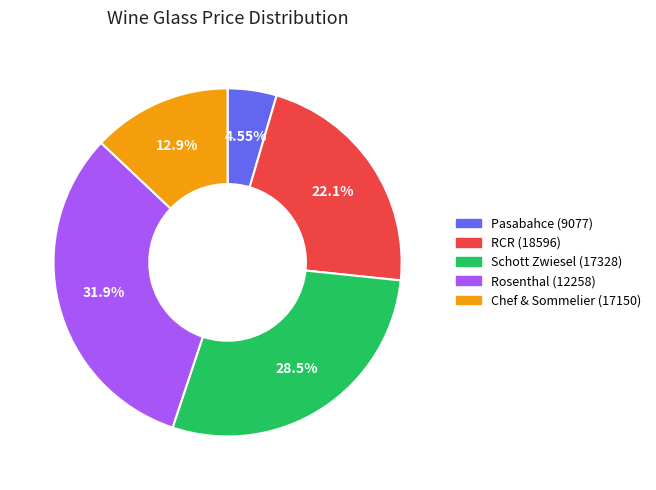

What is the ratio of the value at Rosenthal (12258) to the value at RCR (18596)?

1.4